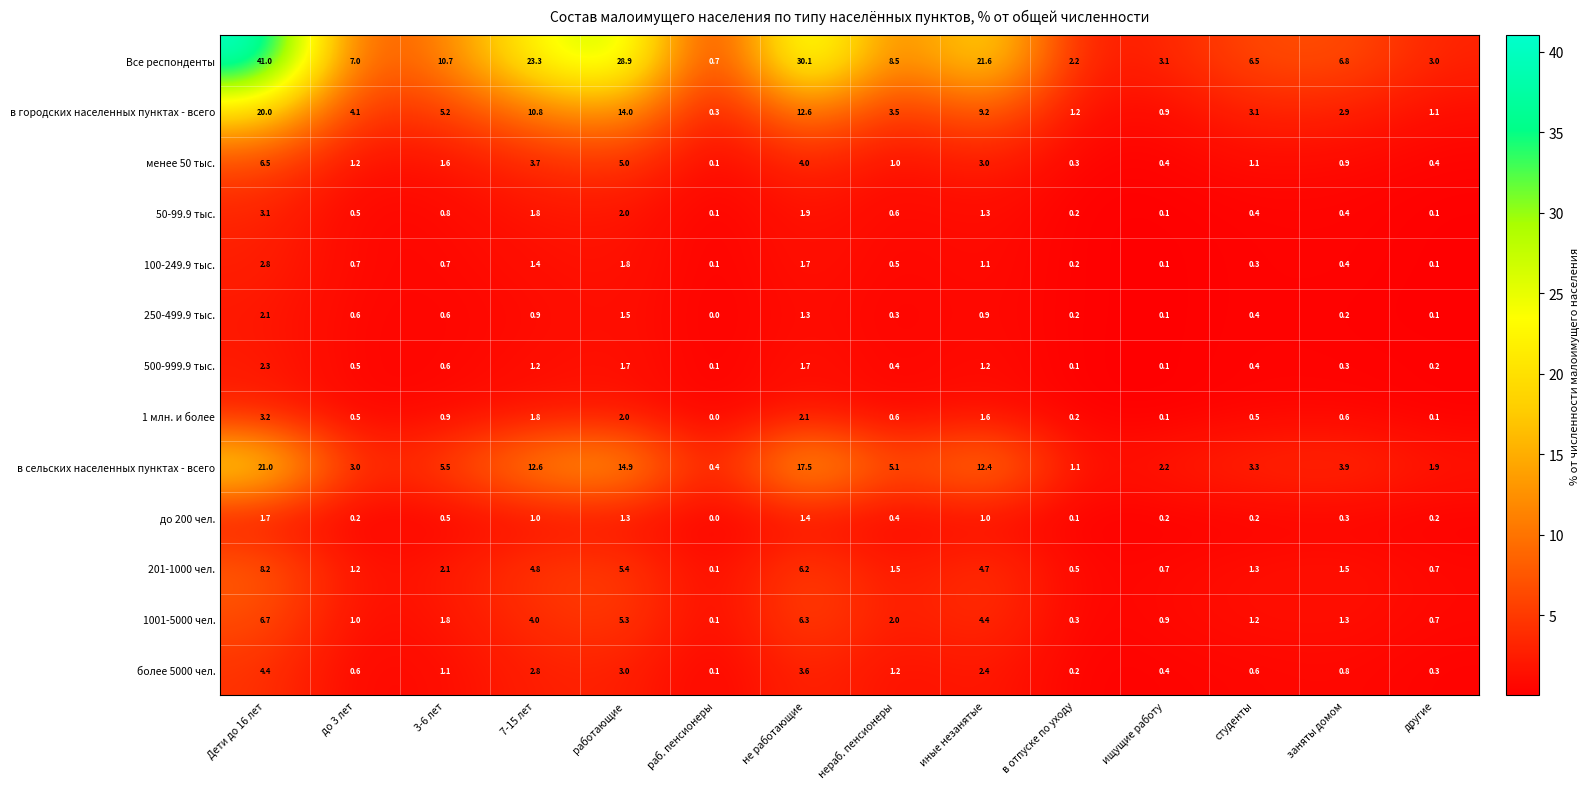

Which label corresponds to the largest value in the chart?

Дети до 16 лет